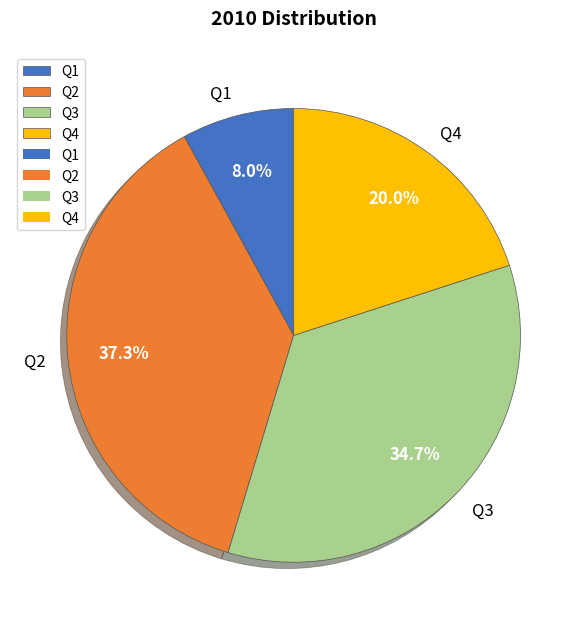

What percentage is the Q3 slice, to the nearest percent?

35%